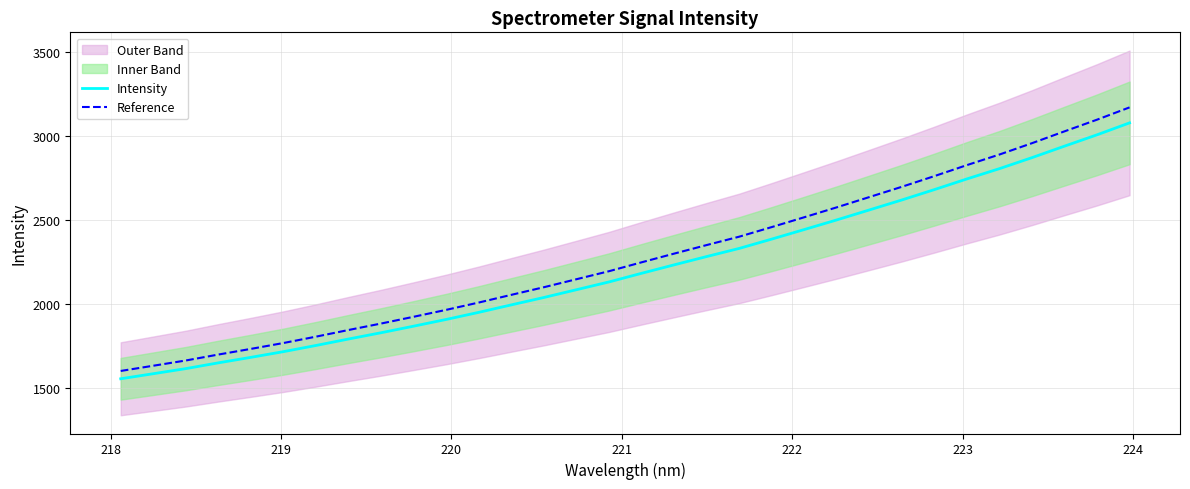

What is the maximum value for Intensity?

3079.3